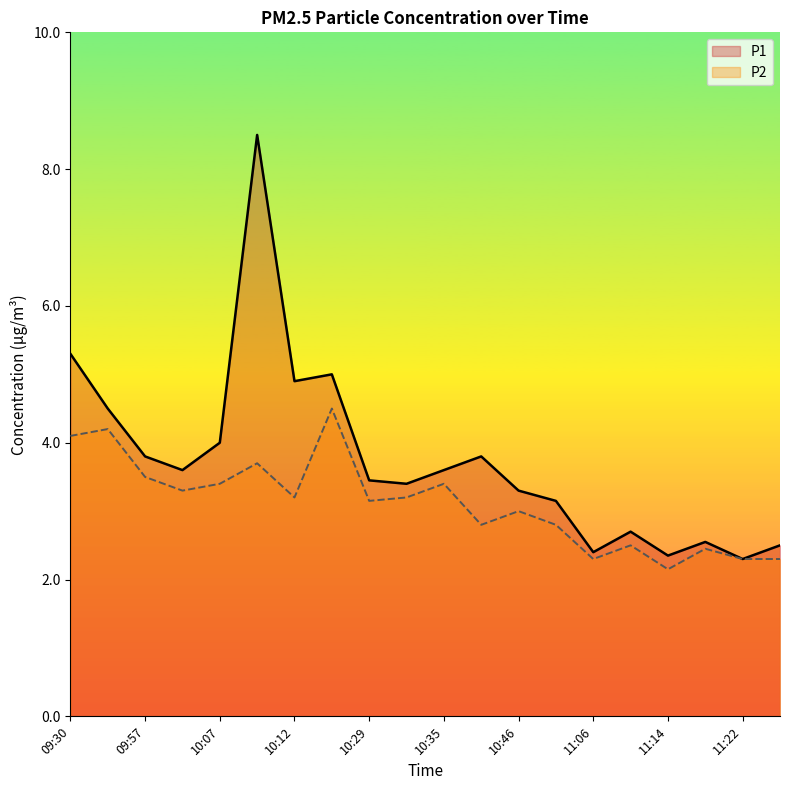

Reading right to left, what are all the values shown in this chart?

P1: 2.5	2.3	2.5	2.4	2.7	2.4	3.1	3.3	3.8	3.6	3.4	3.5	5.0	4.9	8.5	4.0	3.6	3.8	4.5	5.3
P2: 2.3	2.3	2.5	2.1	2.5	2.3	2.8	3.0	2.8	3.4	3.2	3.1	4.5	3.2	3.7	3.4	3.3	3.5	4.2	4.1